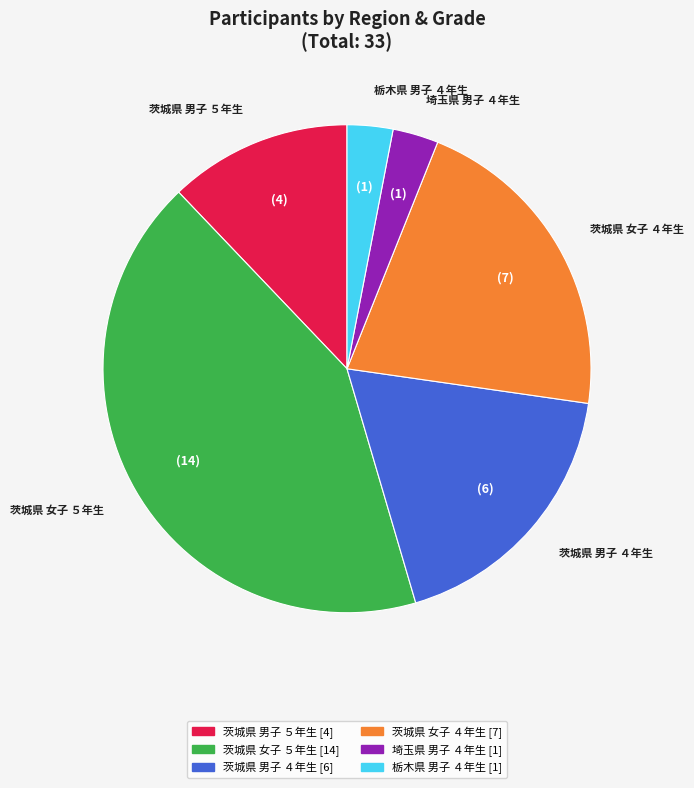

Between 茨城県 男子 ５年生 and 茨城県 女子 ４年生, which is larger?

茨城県 女子 ４年生